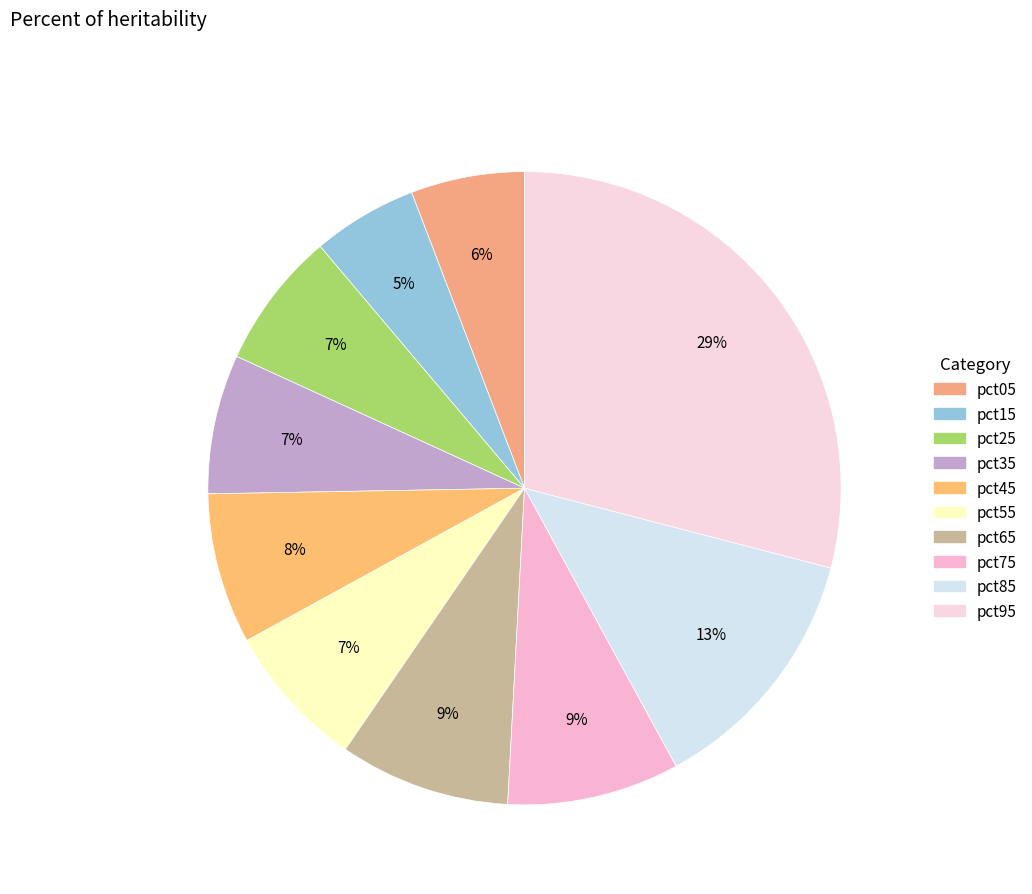

To the nearest percent, what percentage of the pie is pct55?

7%